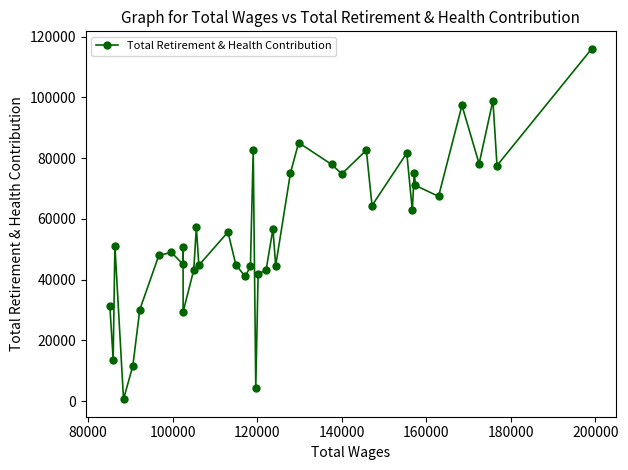

What is the difference between the second highest and second lowest values?

94589